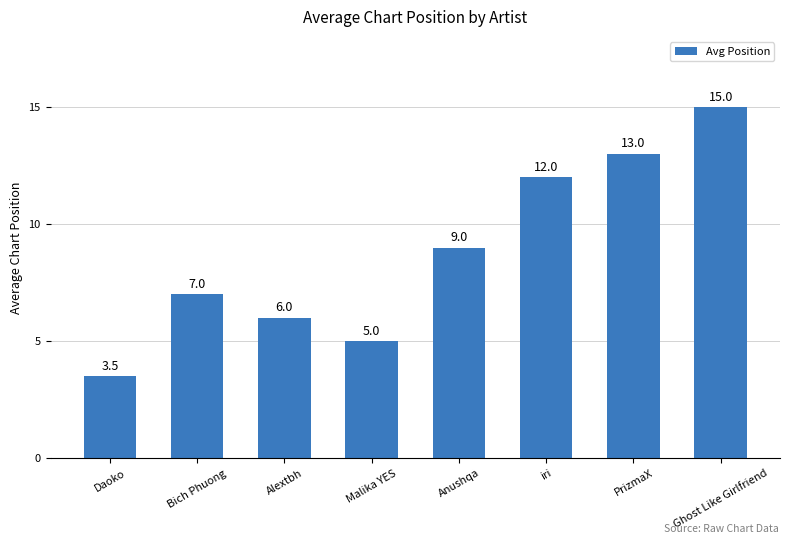

What is the difference between the second highest and second lowest values?

8.0